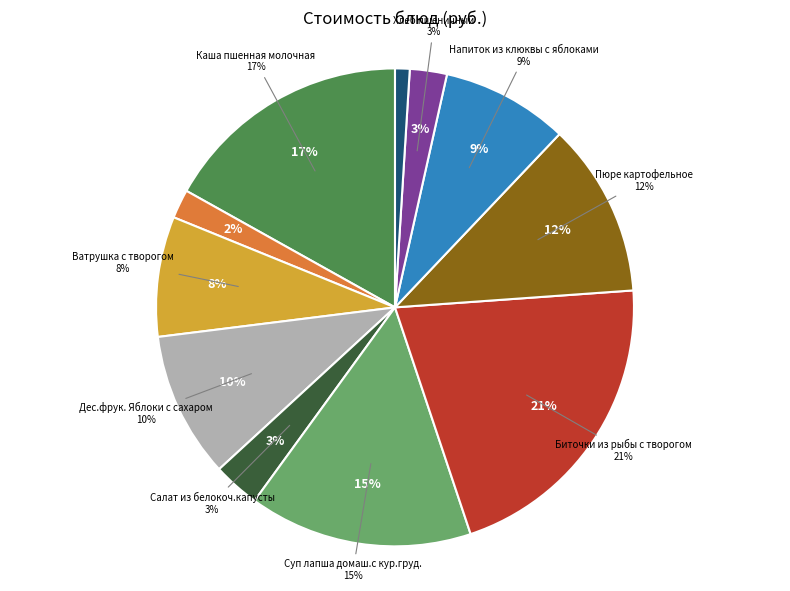

Rank the categories by value from highest to lowest.

Биточки из рыбы с творогом, Каша пшенная молочная, Суп лапша домаш.с кур.груд., Пюре картофельное, Дес.фрук. Яблоки с сахаром, Напиток из клюквы с яблоками, Ватрушка с творогом, Салат из белокоч.капусты, Хлеб пшеничный, Чай с сахаром, Хлеб Дарницкий